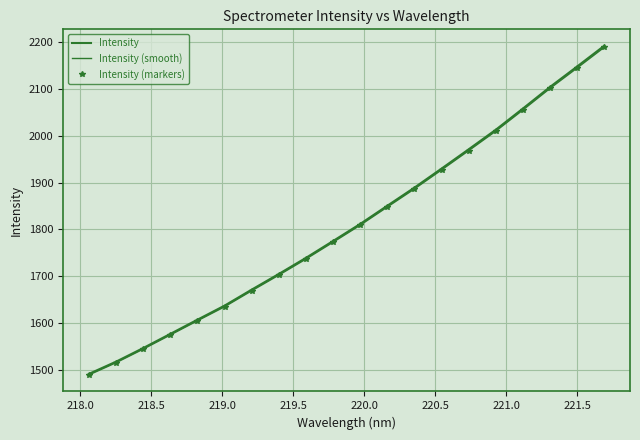

What is the difference between the maximum and minimum values in the Intensity (smooth) series?

700.1